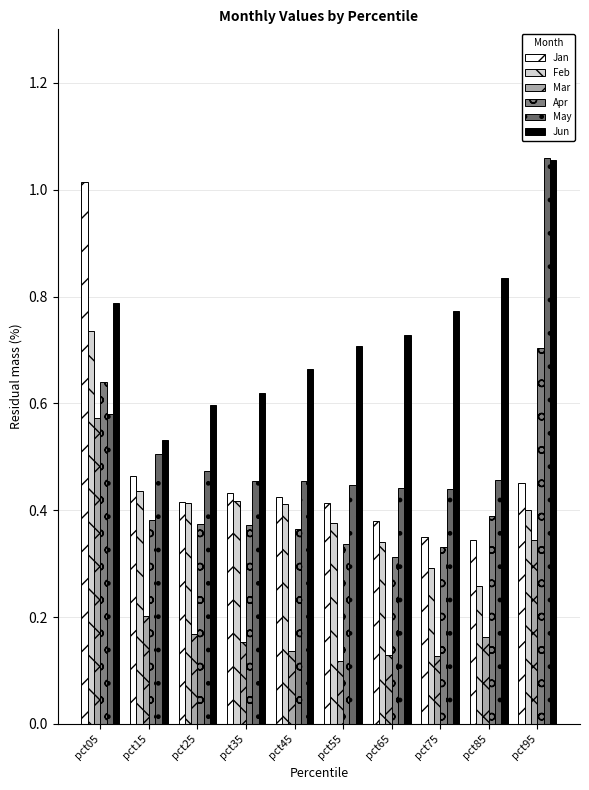

How many distinct data groups are displayed?

6